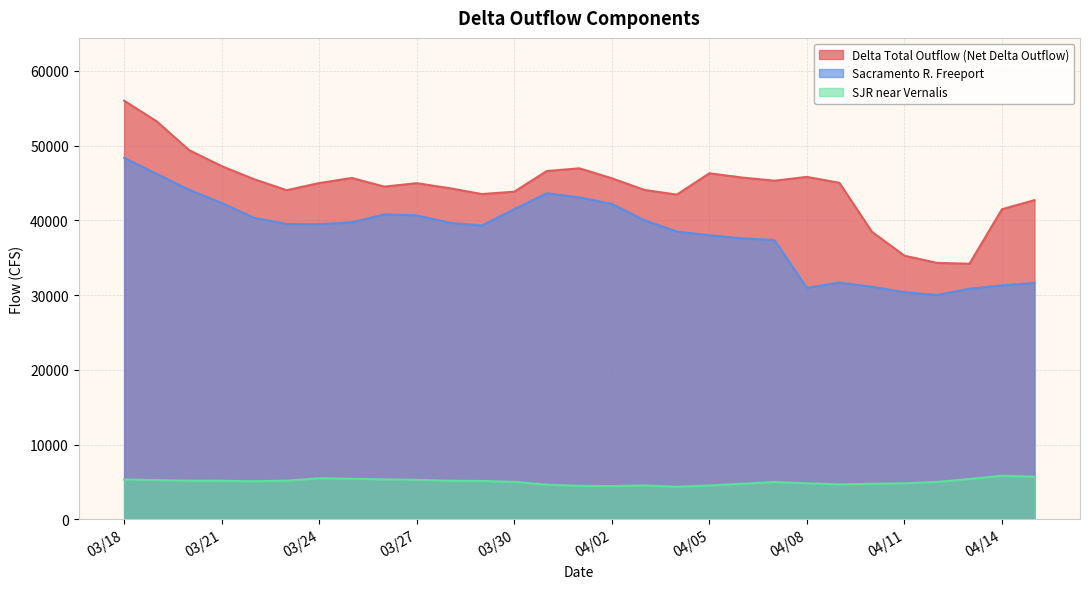

How many interior local valleys does the SJR near Vernalis series have?

4